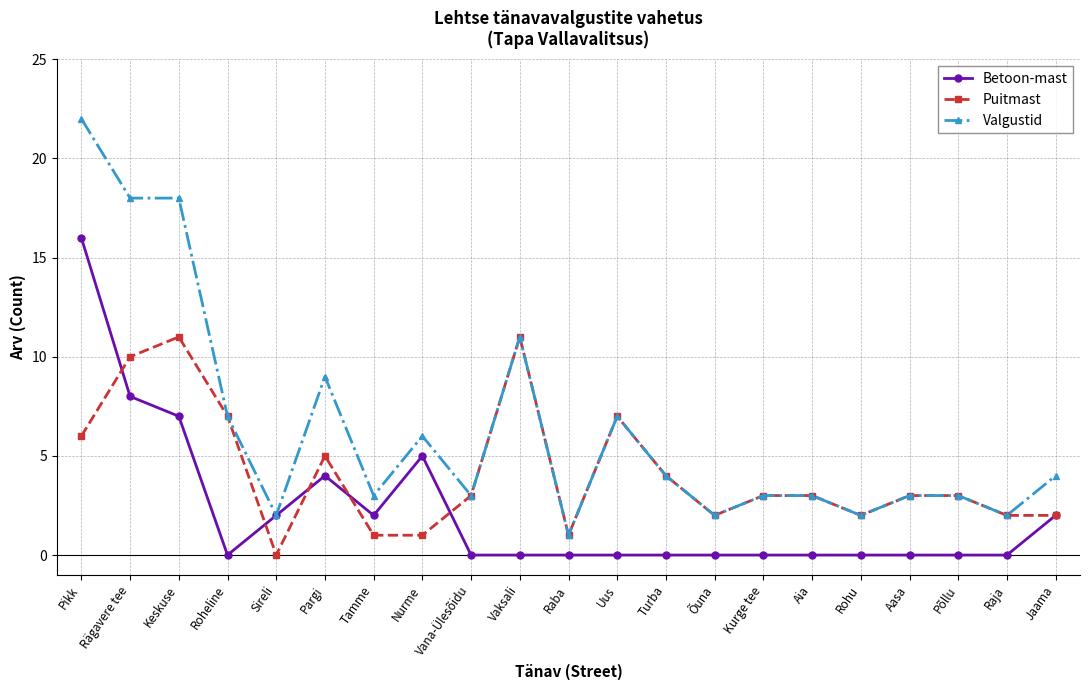

At Rägavere tee, list the series in order from smallest to largest.

Betoon-mast, Puitmast, Valgustid